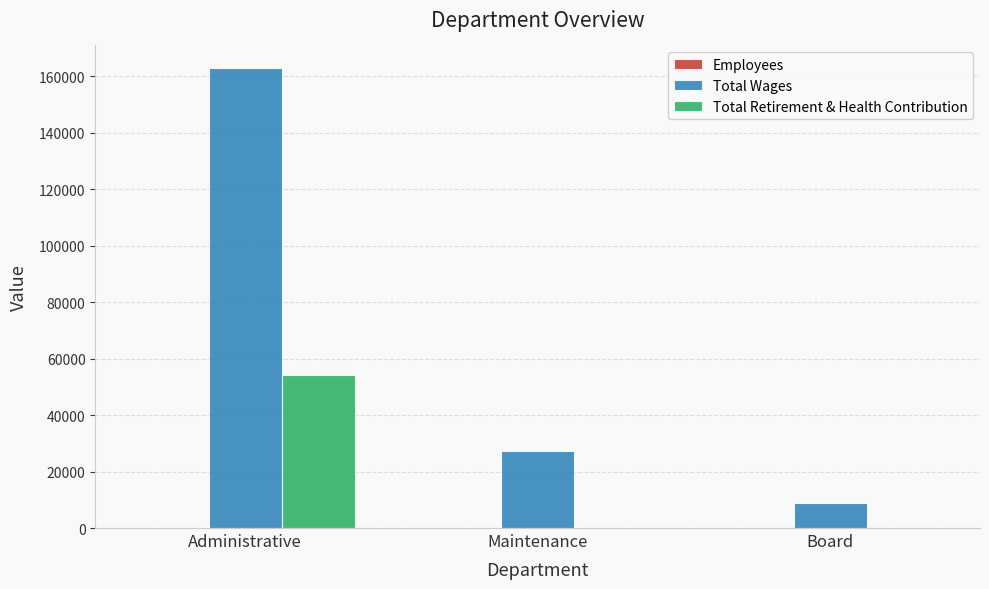

How many groups of bars are there?

3